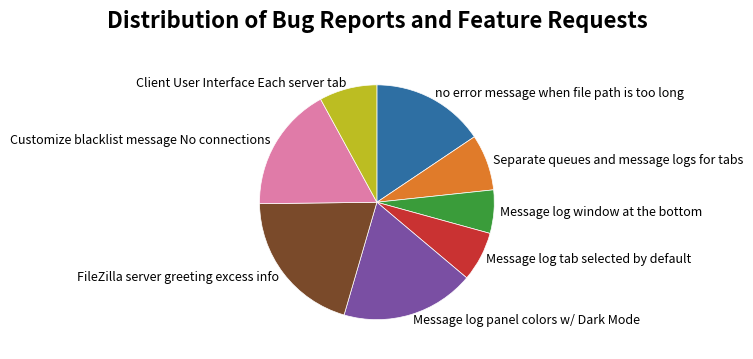

Do Message log tab selected by default and Separate queues and message logs for tabs together represent more than half of the pie?

No